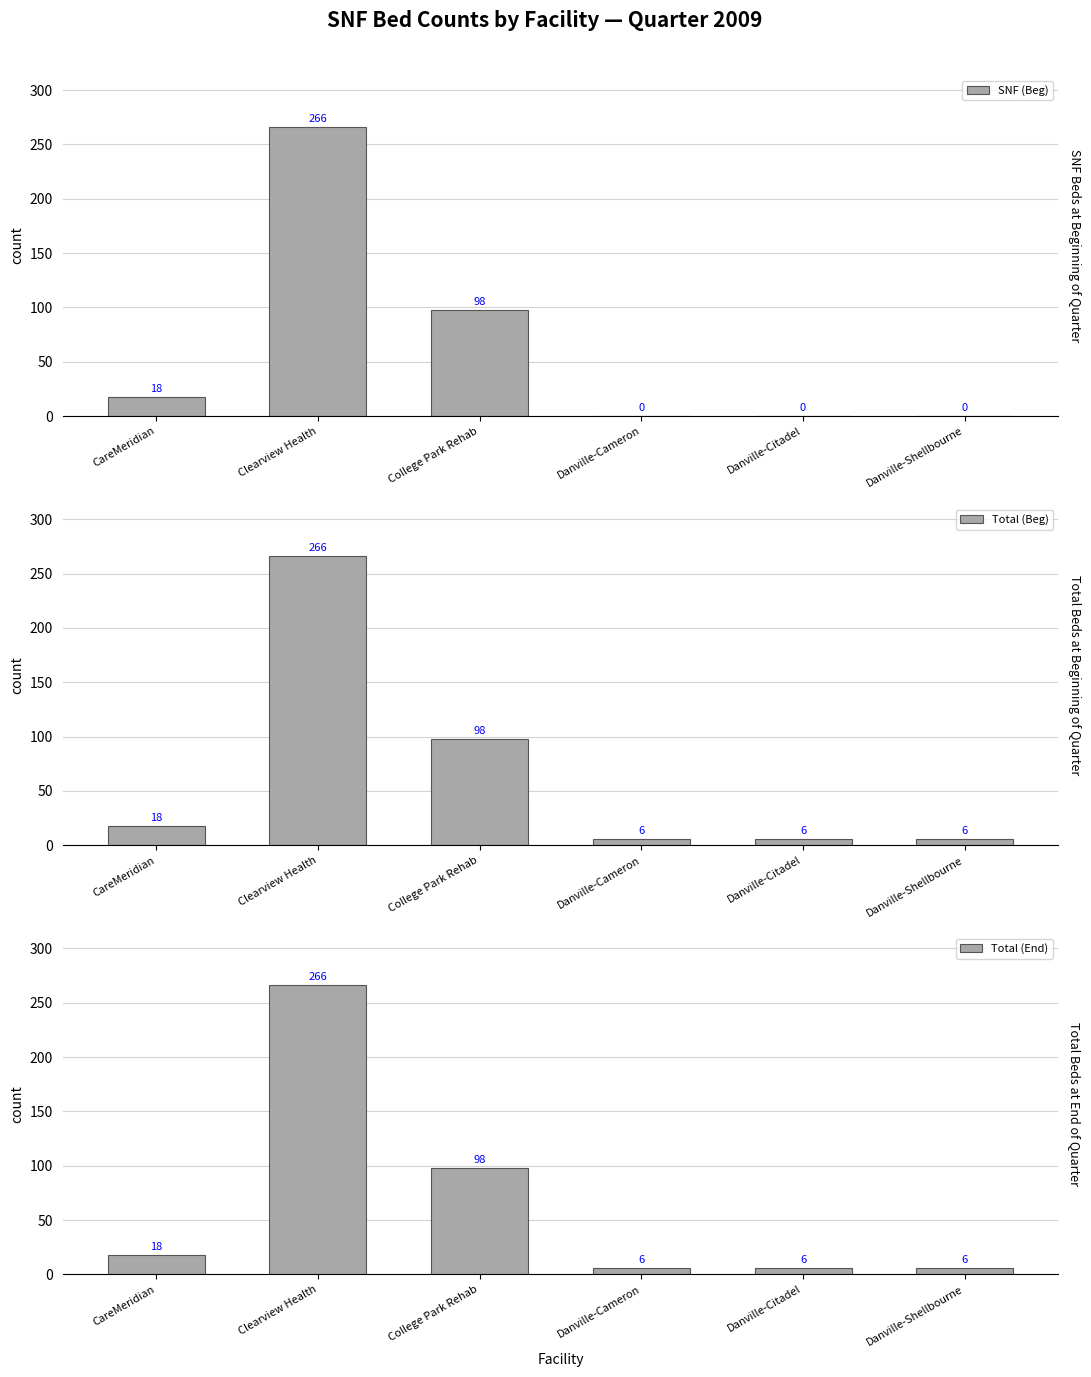

Which series has the largest range (max minus min)?

SNF (Beg)